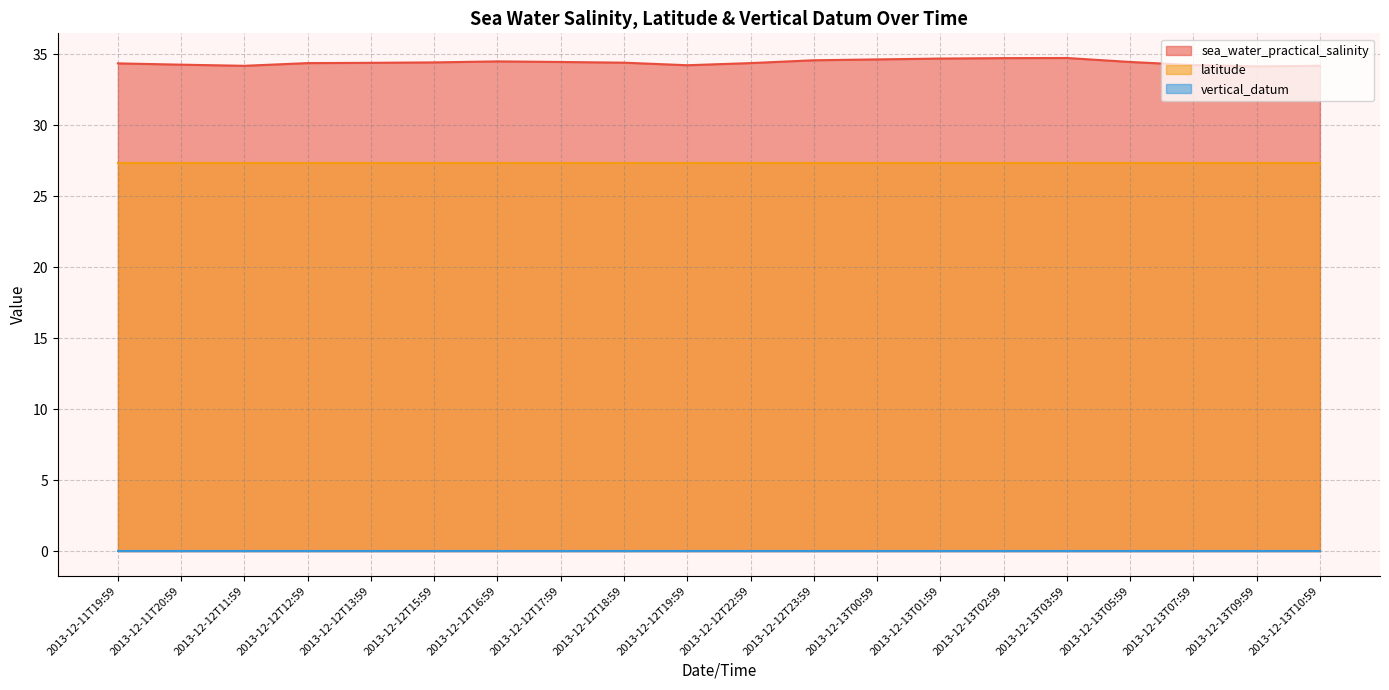

Which series has the widest spread of values?

sea_water_practical_salinity